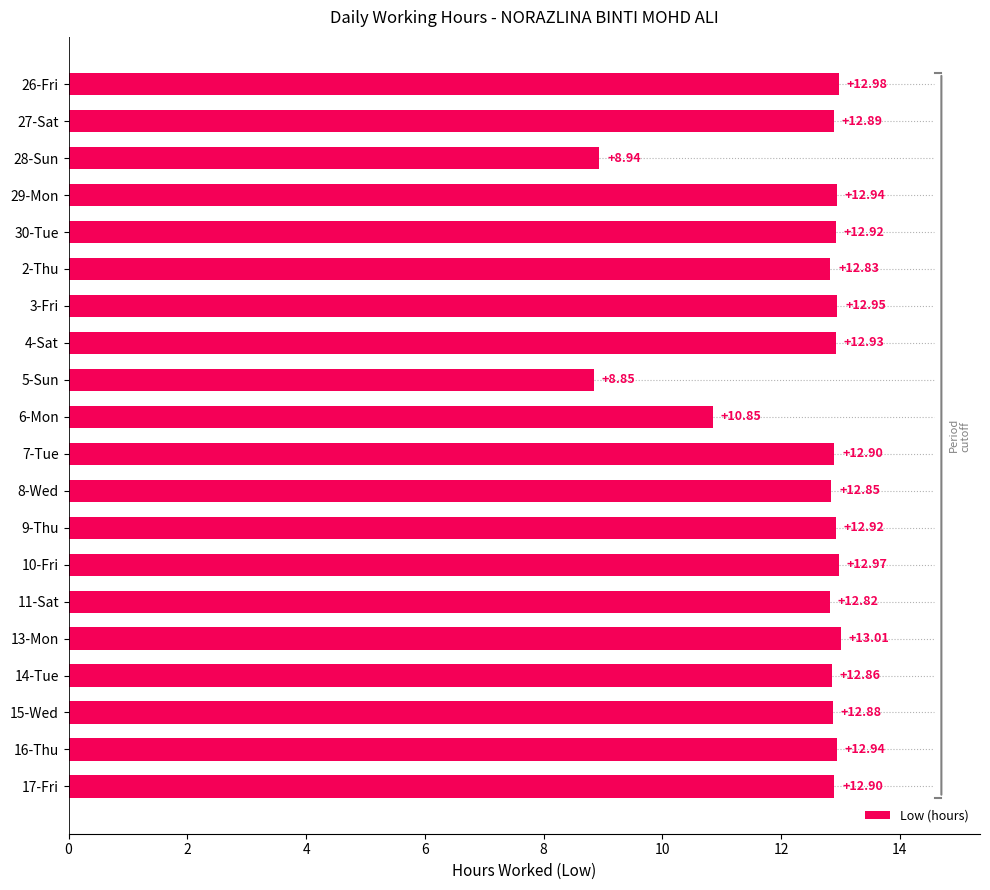

What is the average value?

12.4